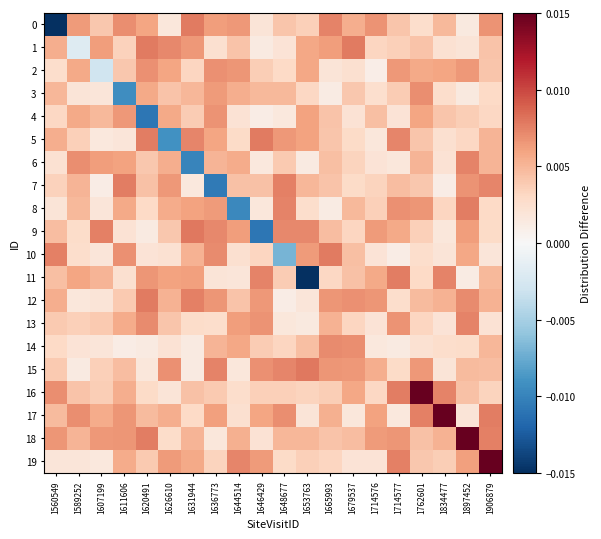

Between 1762601 and 1679537, which is larger?

1679537